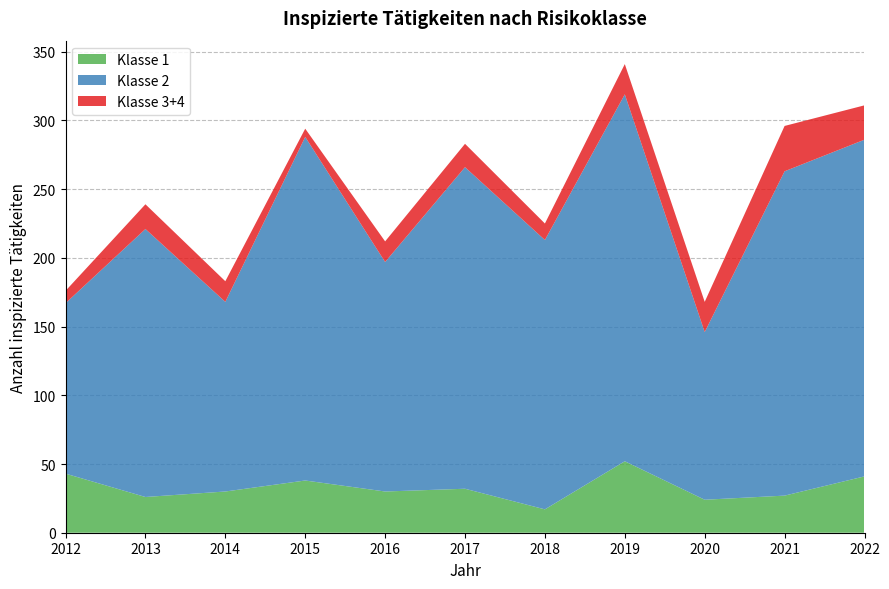

Reading left to right, list all the values displayed in this chart.

Klasse 1: 2012=43	2013=26	2014=30	2015=38	2016=30	2017=32	2018=17	2019=52	2020=24	2021=27	2022=41
Klasse 2: 2012=124	2013=195	2014=138	2015=250	2016=167	2017=234	2018=196	2019=267	2020=122	2021=236	2022=245
Klasse 3+4: 2012=9	2013=18	2014=15	2015=6	2016=15	2017=17	2018=12	2019=22	2020=22	2021=33	2022=25